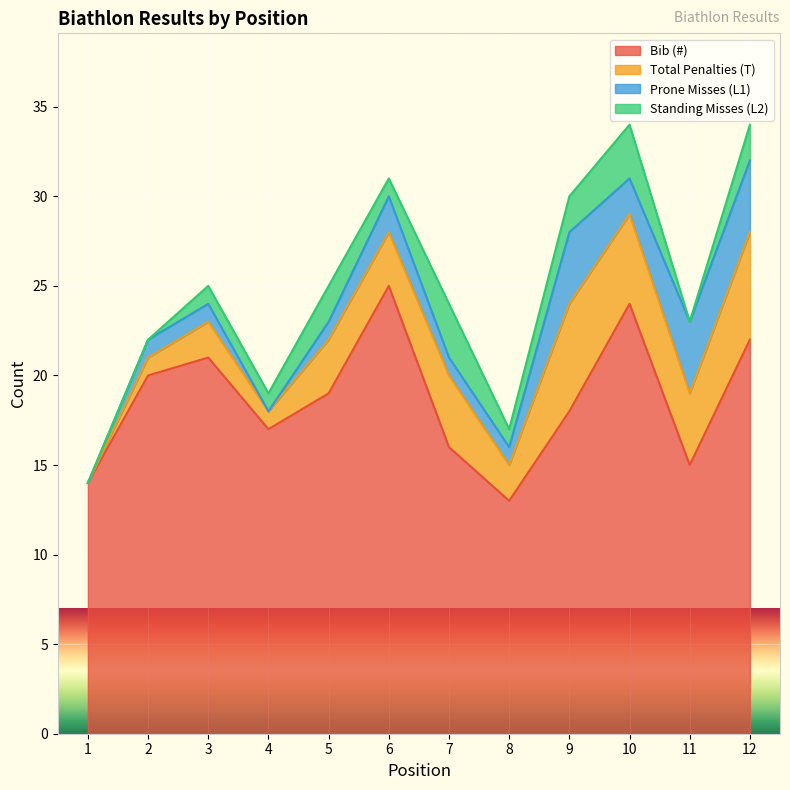

Reading right to left, extract all data points from this chart.

Bib (#): 12=22	11=15	10=24	9=18	8=13	7=16	6=25	5=19	4=17	3=21	2=20	1=14
Total Penalties (T): 12=6	11=4	10=5	9=6	8=2	7=4	6=3	5=3	4=1	3=2	2=1	1=0
Prone Misses (L1): 12=4	11=4	10=2	9=4	8=1	7=1	6=2	5=1	4=0	3=1	2=1	1=0
Standing Misses (L2): 12=2	11=0	10=3	9=2	8=1	7=3	6=1	5=2	4=1	3=1	2=0	1=0